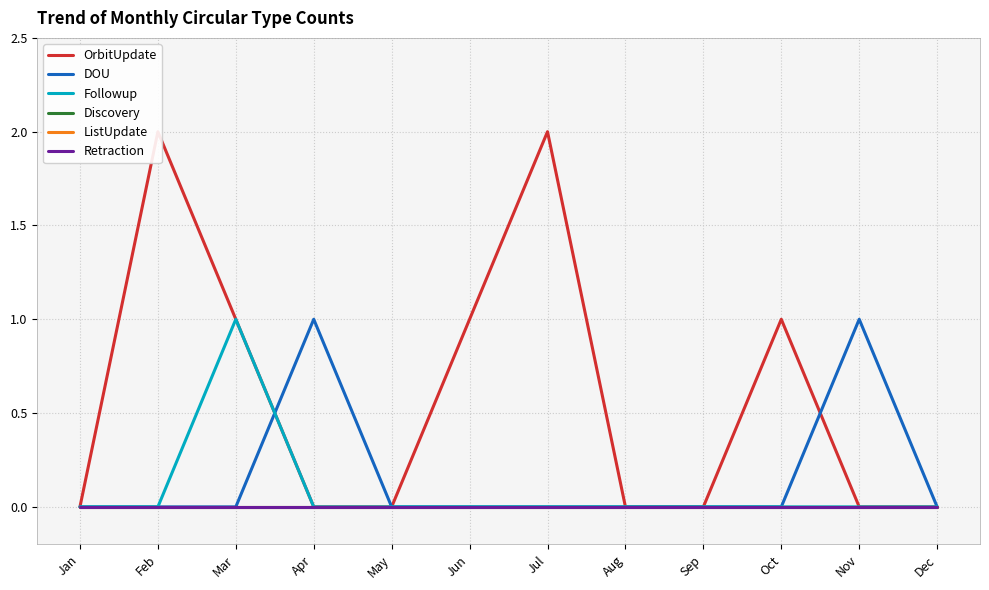

Count the DOU values in the range 0 to 1.

12